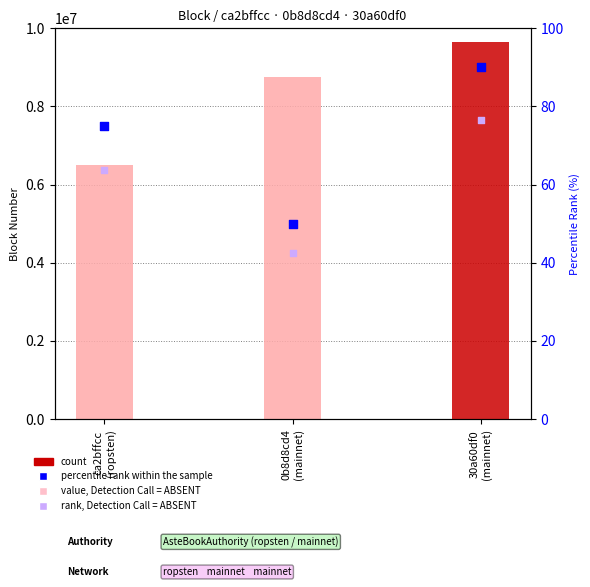

At which category is the sum across all series the highest?

30a60df0
(mainnet)